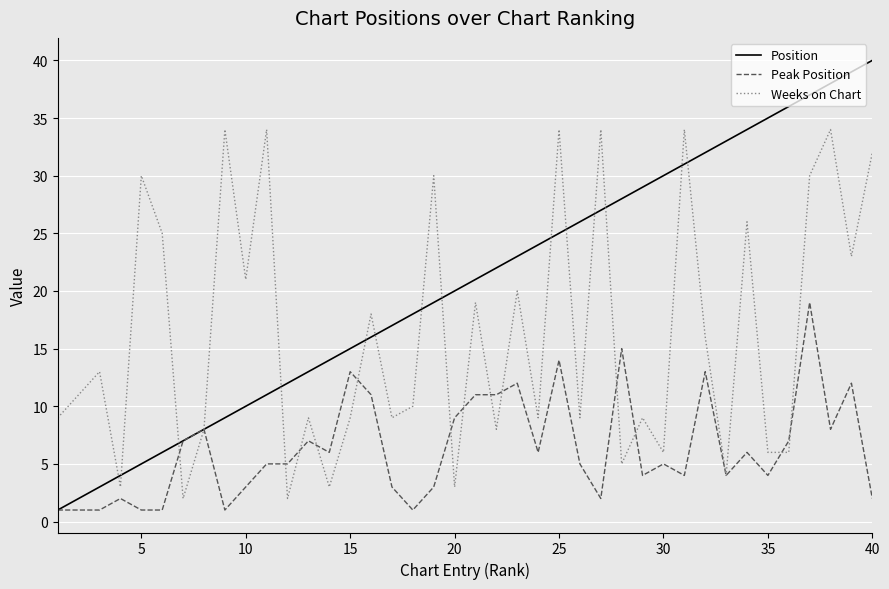

List the series in order of their peak value, lowest first.

Peak Position, Weeks on Chart, Position